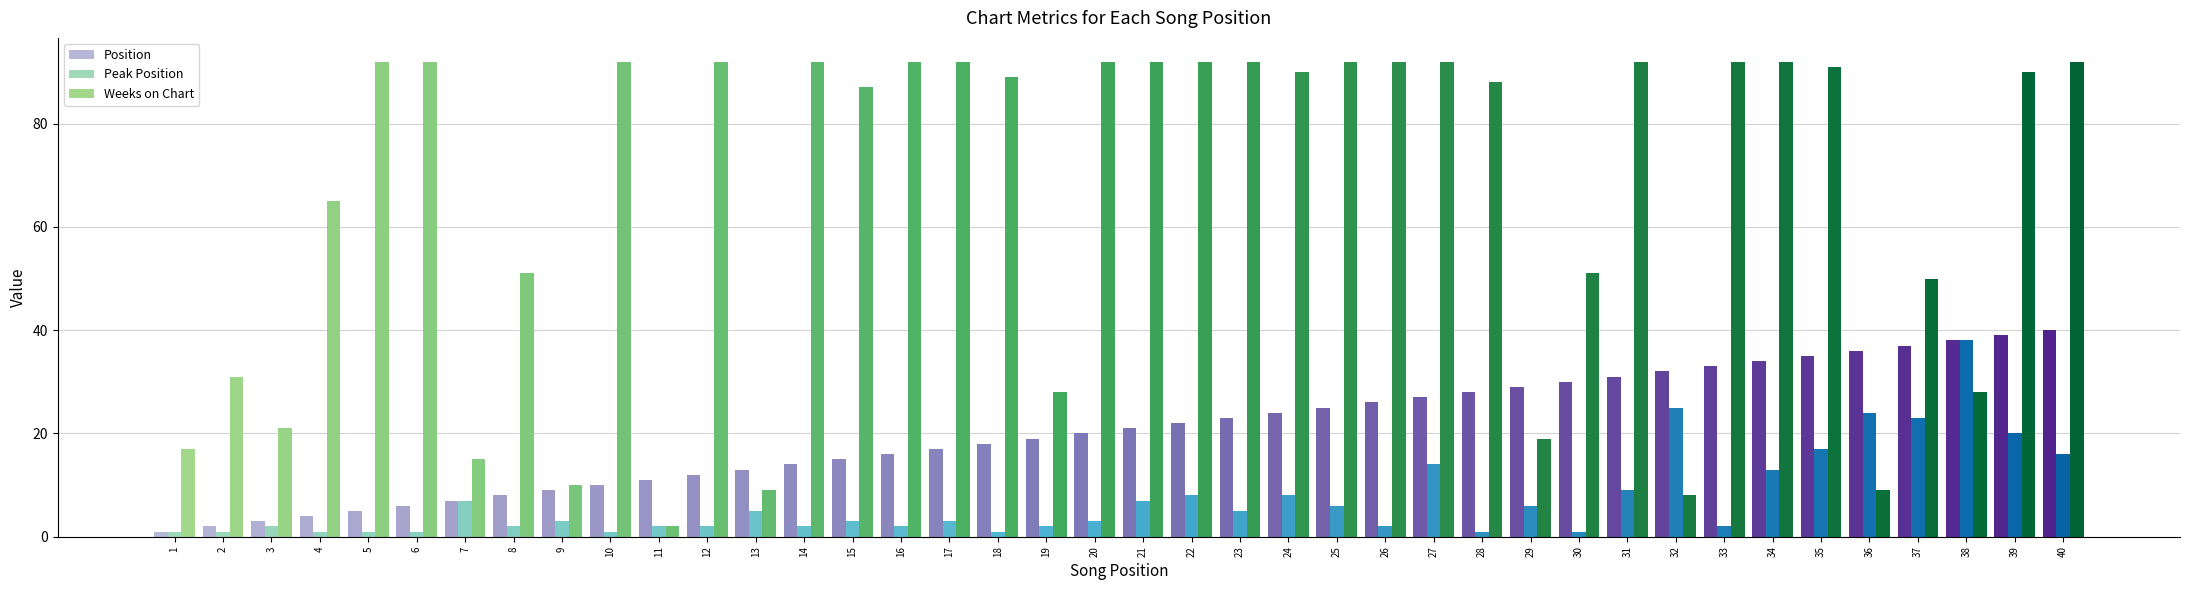

What is the lowest value of the Peak Position series?

1